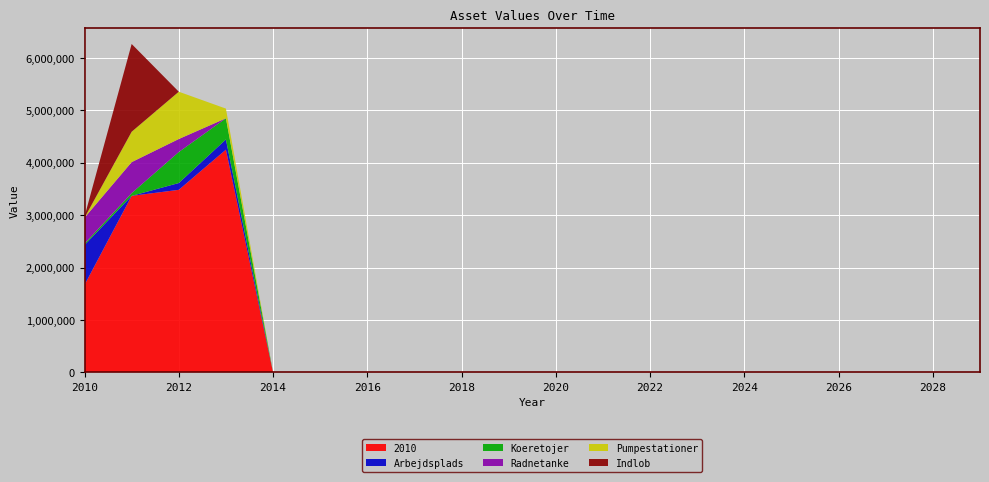

Reading left to right, transcribe all the data shown in this chart.

2010: 1669997.1	3366741.7	3481862.3	4248208.4	0.0	0.0	0.0	0.0	0.0	0.0	0.0	0.0	0.0	0.0	0.0	0.0	0.0	0.0	0.0	0.0
Arbejdsplads: 759145.4	0.0	129496.8	194695.4	0.0	0.0	0.0	0.0	0.0	0.0	0.0	0.0	0.0	0.0	0.0	0.0	0.0	0.0	0.0	0.0
Koeretojer: 27934.1	52301.1	591334.0	403273.9	0.0	0.0	0.0	0.0	0.0	0.0	0.0	0.0	0.0	0.0	0.0	0.0	0.0	0.0	0.0	0.0
Radnetanke: 493178.9	590842.1	248126.4	0.0	0.0	0.0	0.0	0.0	0.0	0.0	0.0	0.0	0.0	0.0	0.0	0.0	0.0	0.0	0.0	0.0
Pumpestationer: 0.0	579935.8	902104.8	184523.3	0.0	0.0	0.0	0.0	0.0	0.0	0.0	0.0	0.0	0.0	0.0	0.0	0.0	0.0	0.0	0.0
Indlob: 22925.4	1673201.3	0.0	0.0	0.0	0.0	0.0	0.0	0.0	0.0	0.0	0.0	0.0	0.0	0.0	0.0	0.0	0.0	0.0	0.0